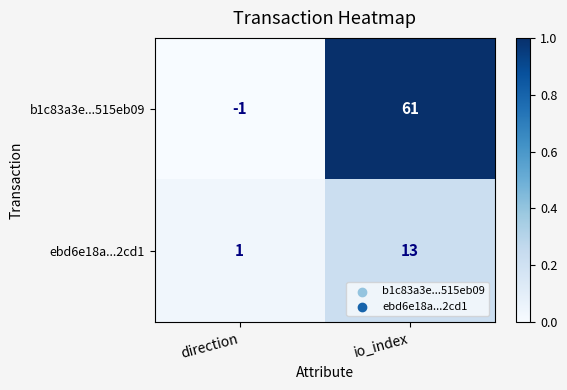

How many series are shown in this chart?

2